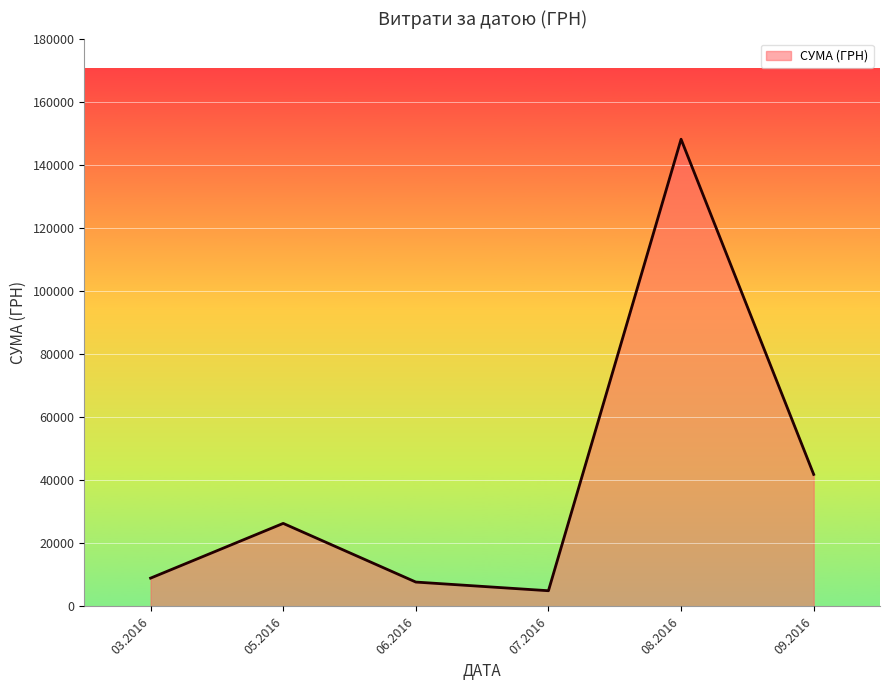

Is it true that the value at 09.2016 is 41852.9?

True